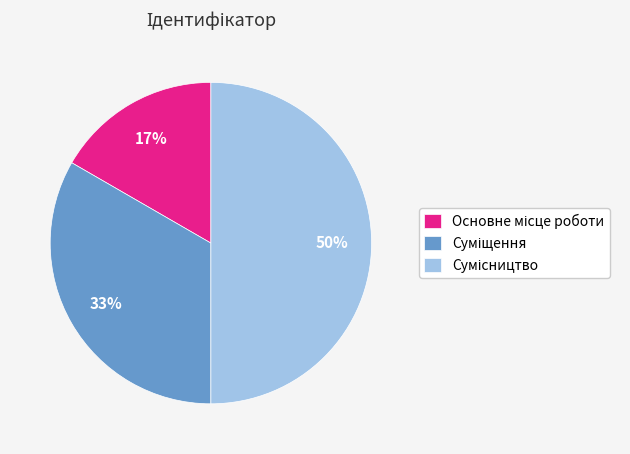

To the nearest percent, what is the difference between the largest and smallest slice percentages?

33%